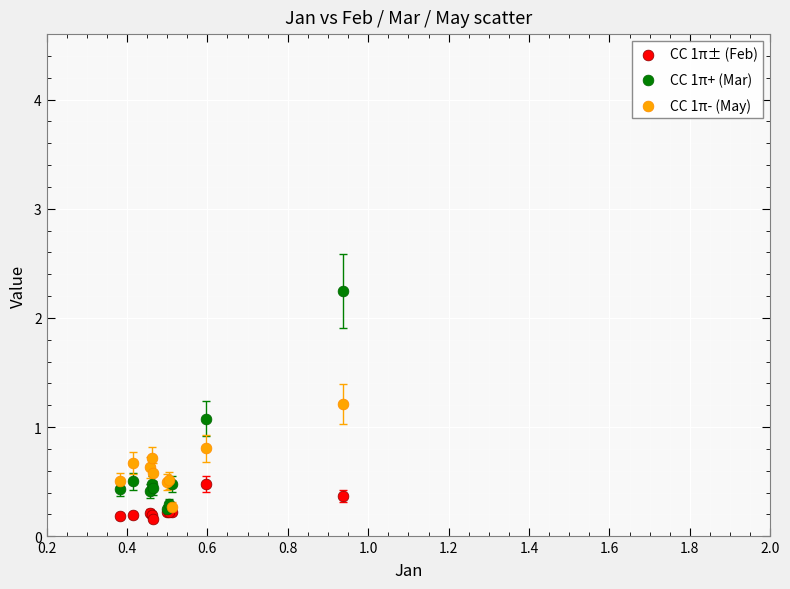

Which series reaches the maximum Y coordinate?

CC 1π+ (Mar)